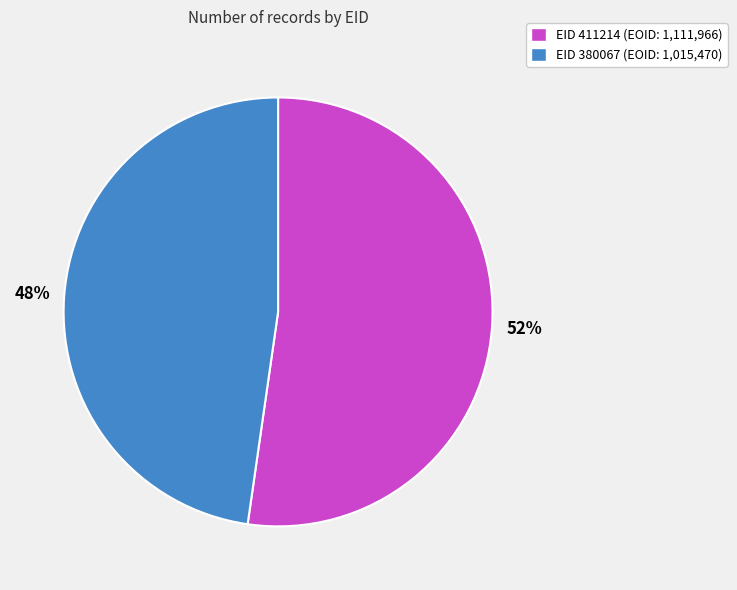

Which slice is the largest?

EID 411214